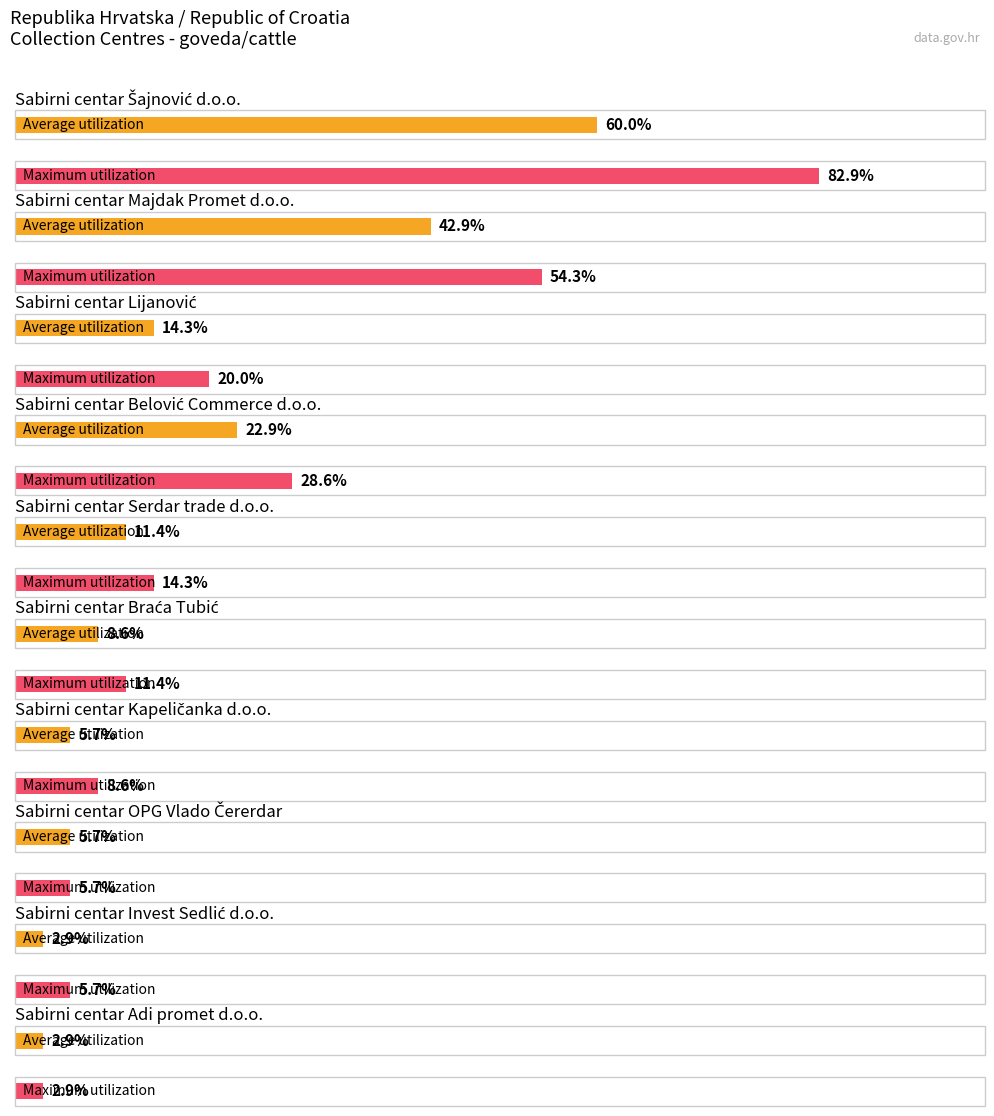

At which label does Maximum utilization first exceed 5?

Sabirni centar Šajnović d.o.o.